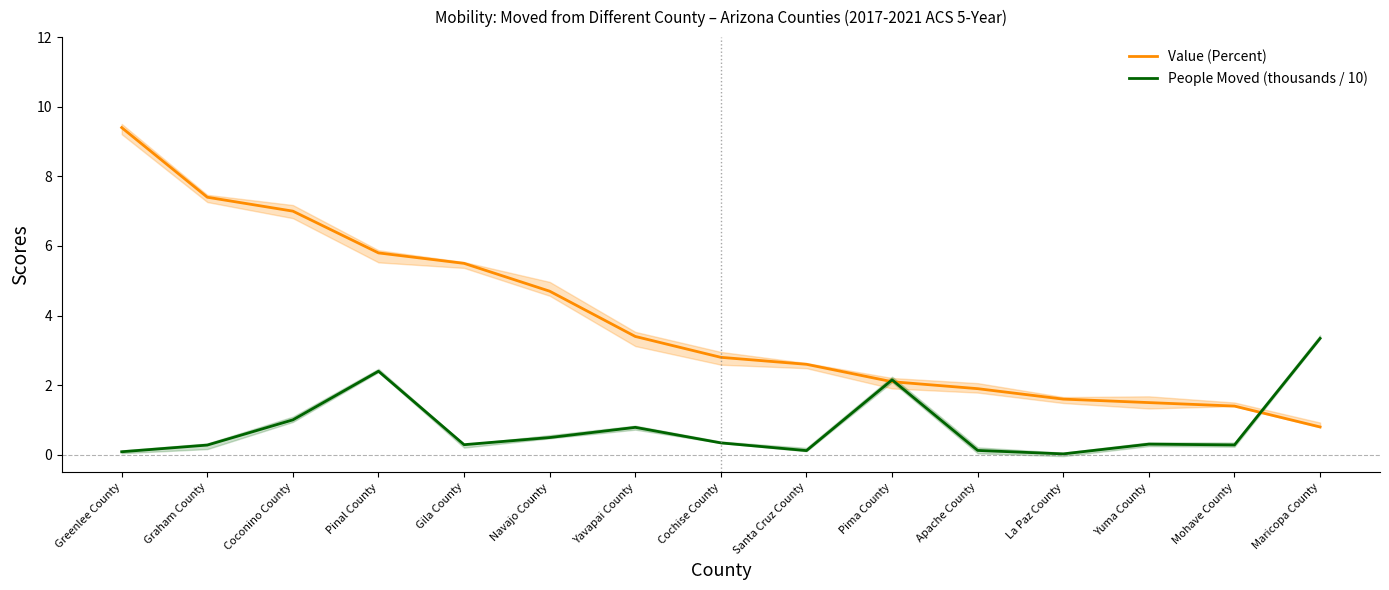

How many categories are shown in the chart?

15